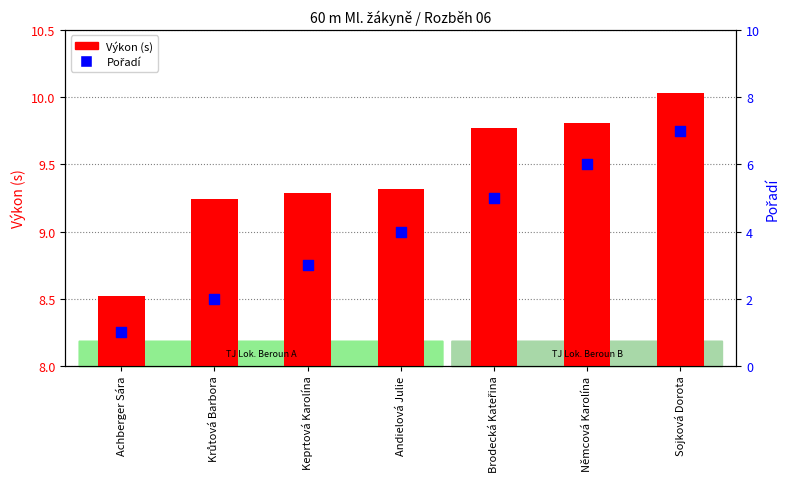

Which series contains the lowest Y value?

Pořadí